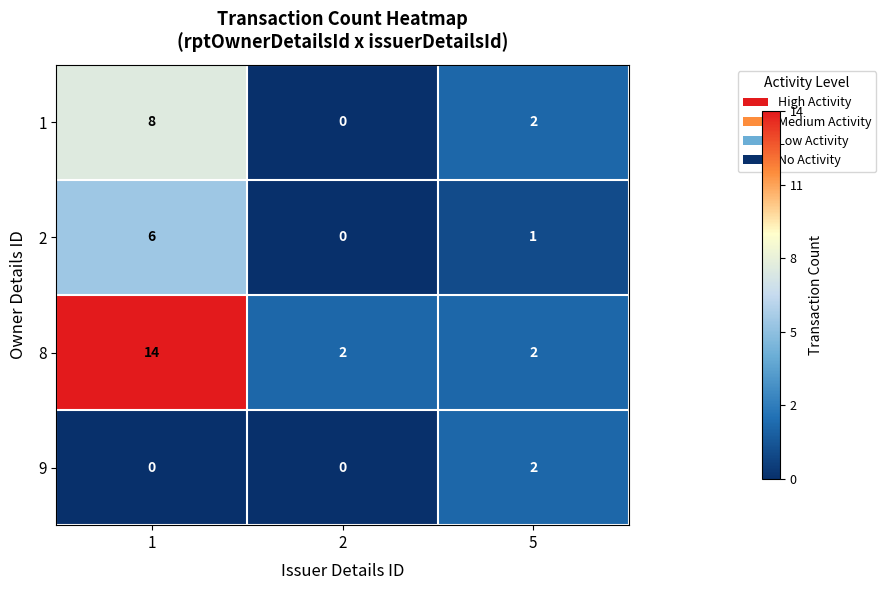

What is the highest value of the 8 series?

14